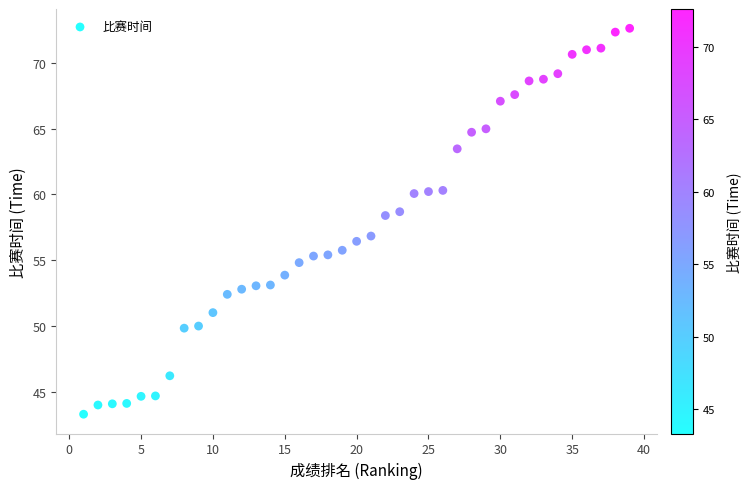

What is the range of Y values (max minus min)?

29.3